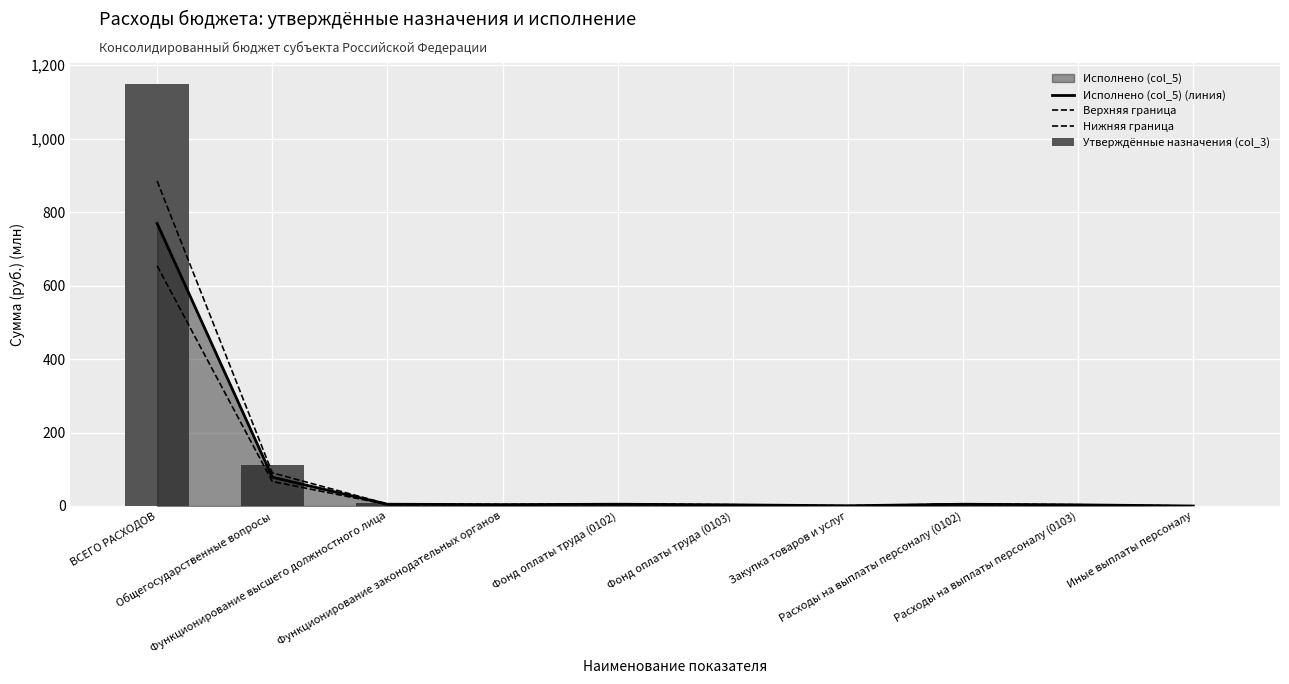

Reading left to right, list all the values displayed in this chart.

Исполнено (col_5) (линия): 769.0	78.5	4.8	3.7	4.8	3.1	0.6	4.8	3.1	0.0
Верхняя граница: 884.4	90.2	5.5	4.3	5.5	3.5	0.7	5.5	3.5	0.0
Нижняя граница: 653.7	66.7	4.1	3.1	4.1	2.6	0.5	4.1	2.6	0.0
Утверждённые назначения (col_3): 1147.6	112.1	6.9	5.3	6.9	4.2	1.0	6.9	4.3	0.0